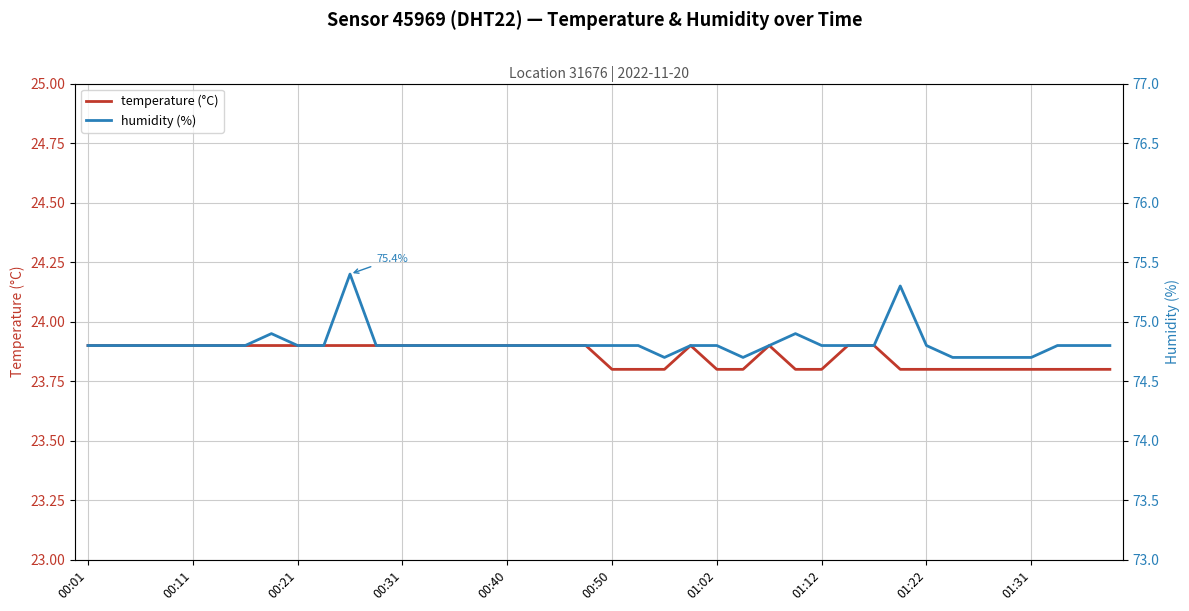

What is the lowest value of the temperature (°C) series?

23.8